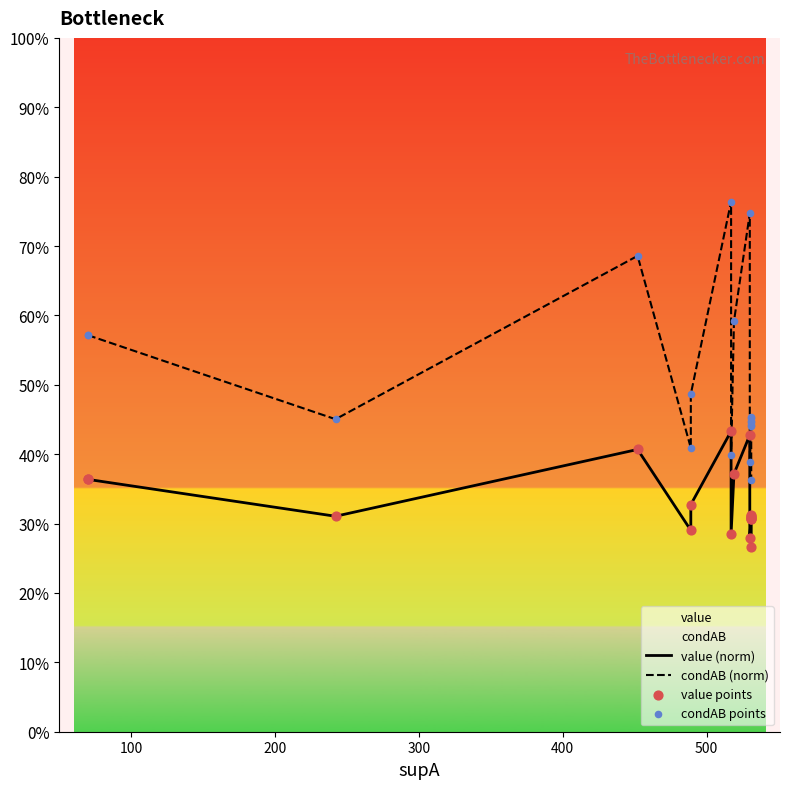

At how many categories does at least one series exceed 0?

18